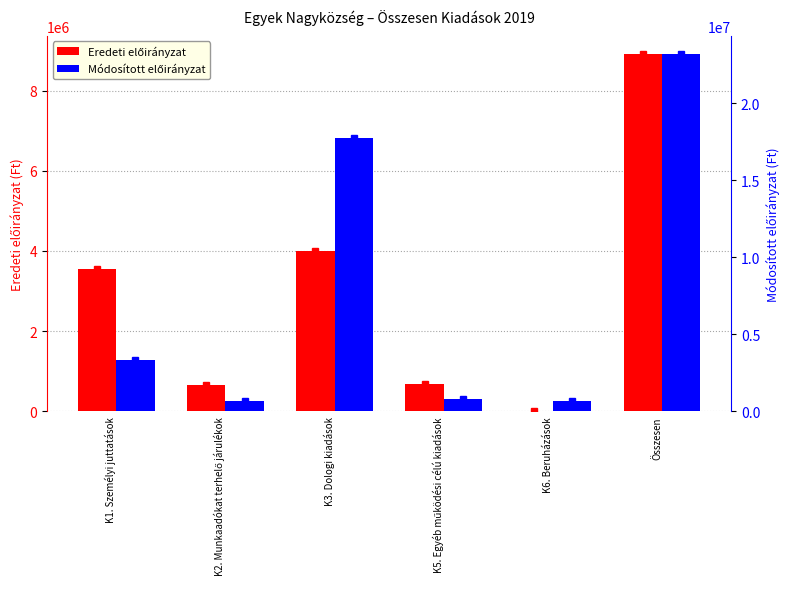

Reading right to left, extract all data points from this chart.

Eredeti előirányzat: 8917046	0	691414	4007000	660182	3558450
Módosított előirányzat: 23210812	682319	776122	17709850	679671	3362850